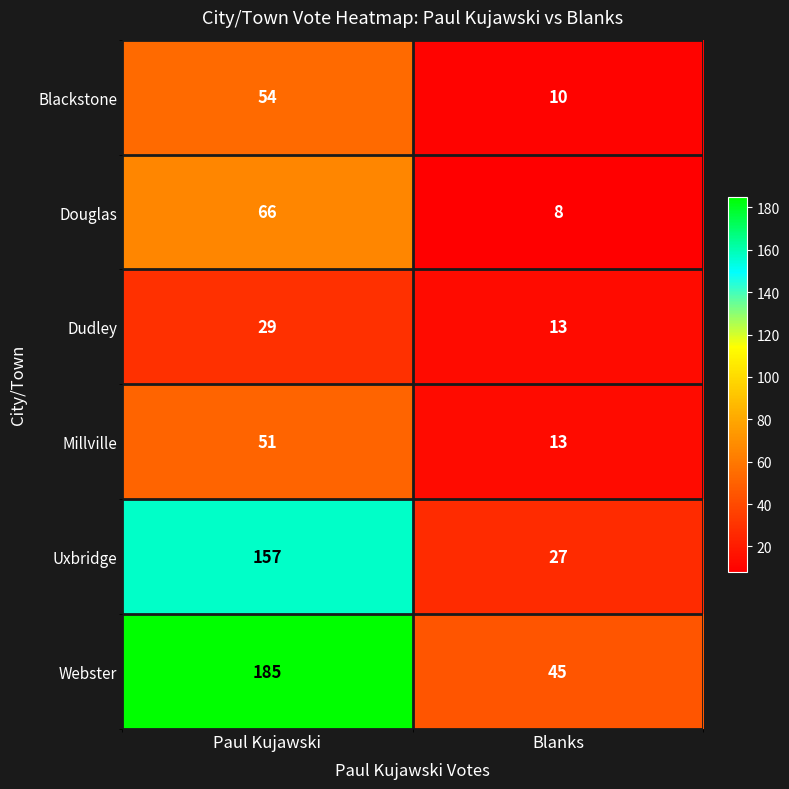

Between Paul Kujawski and Blanks, which series saw the biggest shift?

Webster